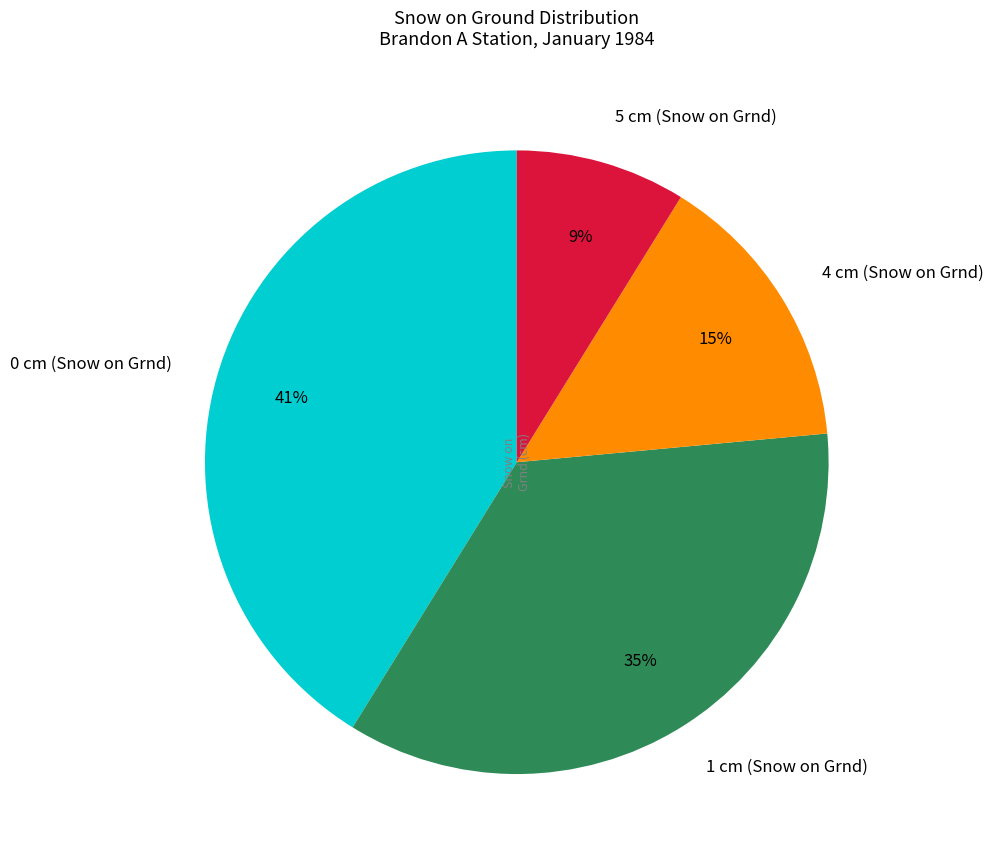

Between 0 cm (Snow on Grnd) and 5 cm (Snow on Grnd), which is larger?

0 cm (Snow on Grnd)